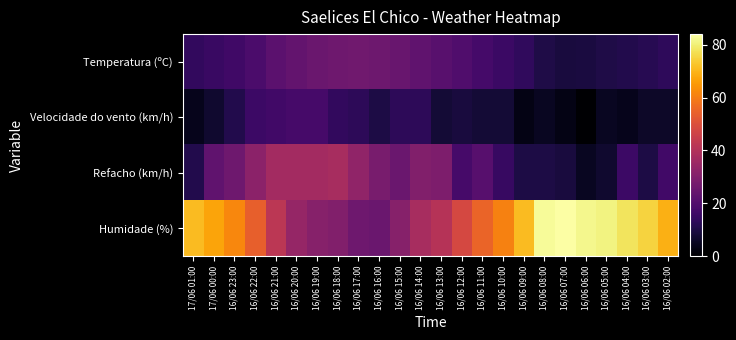

Count the number of categories in the chart.

24